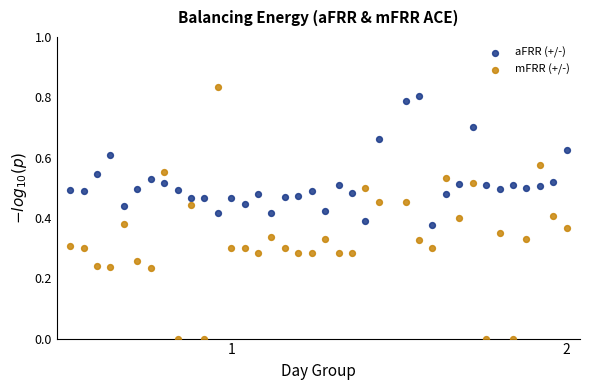

Which series contains the highest Y value?

mFRR (+/-)